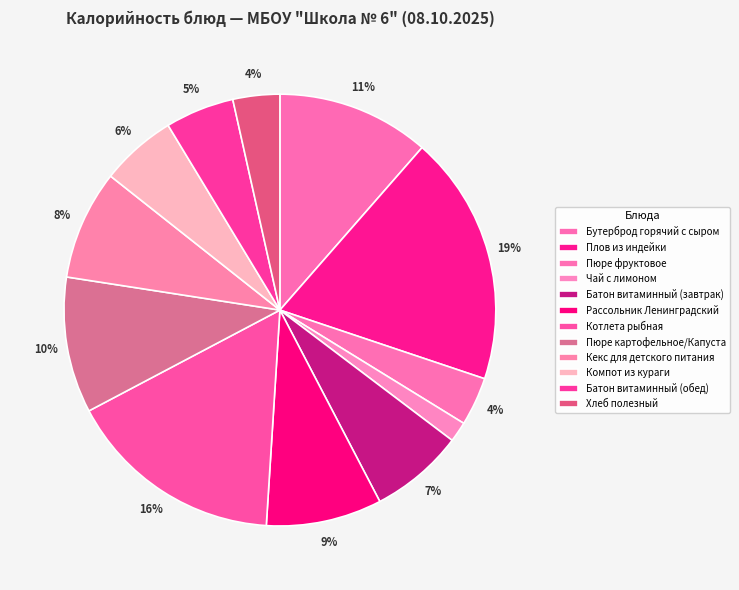

Count the number of slices in the pie.

12